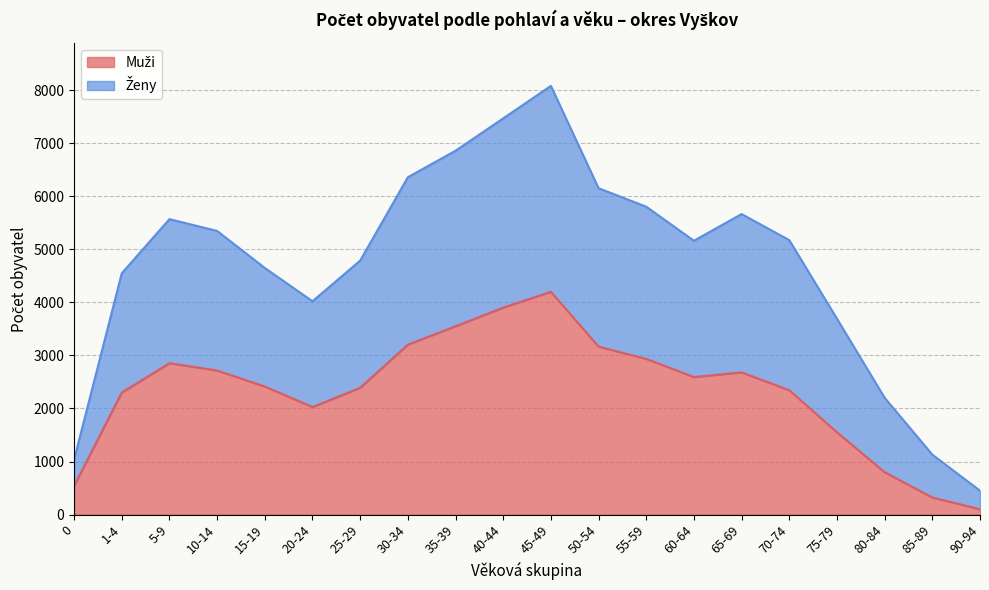

At which category is the sum across all series the highest?

45-49